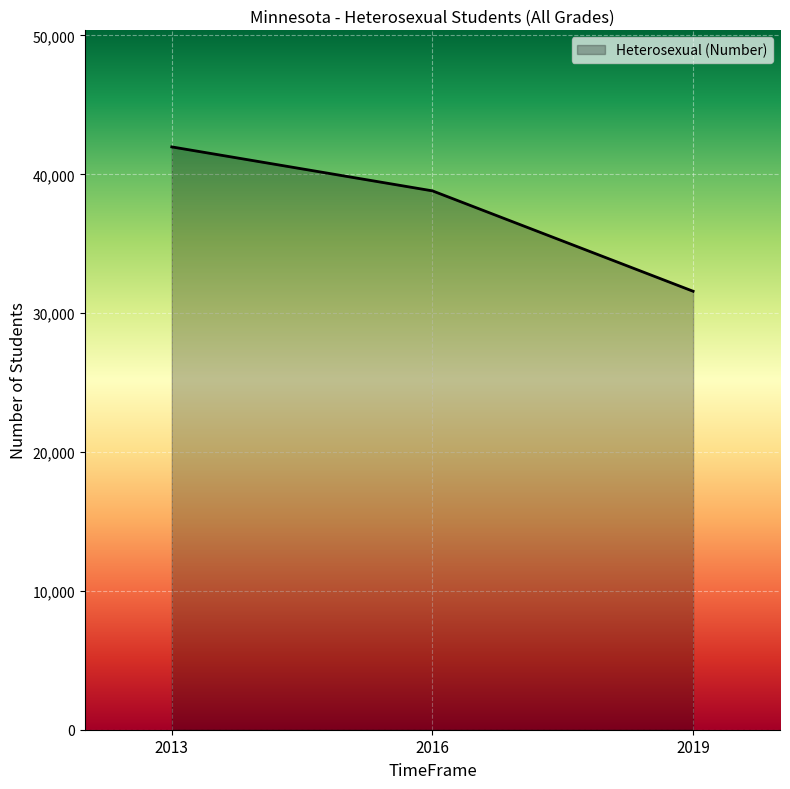

Which category has the highest value across all series?

2013